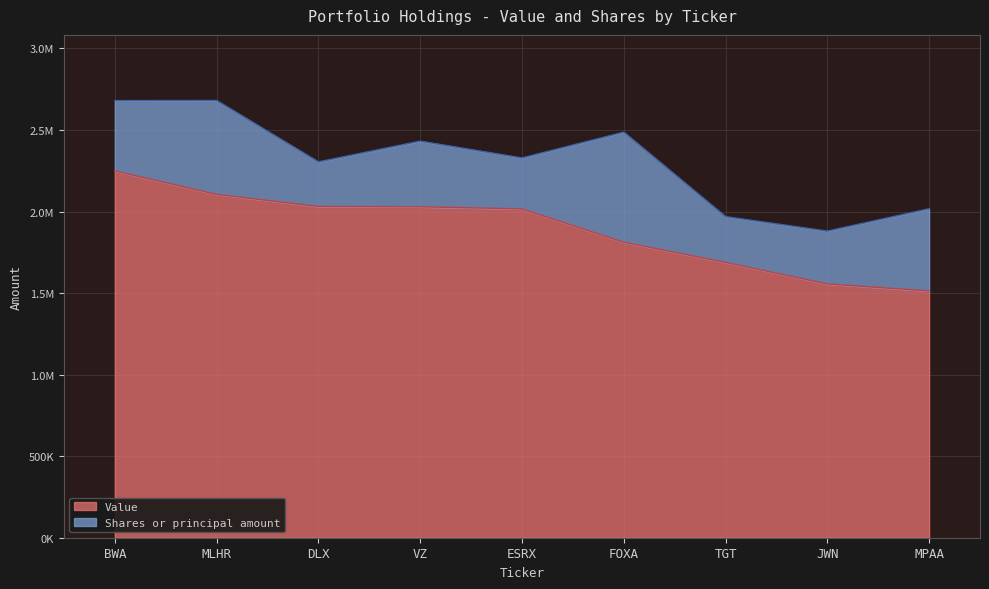

What are all the series names shown in the legend?

Value, Shares or principal amount